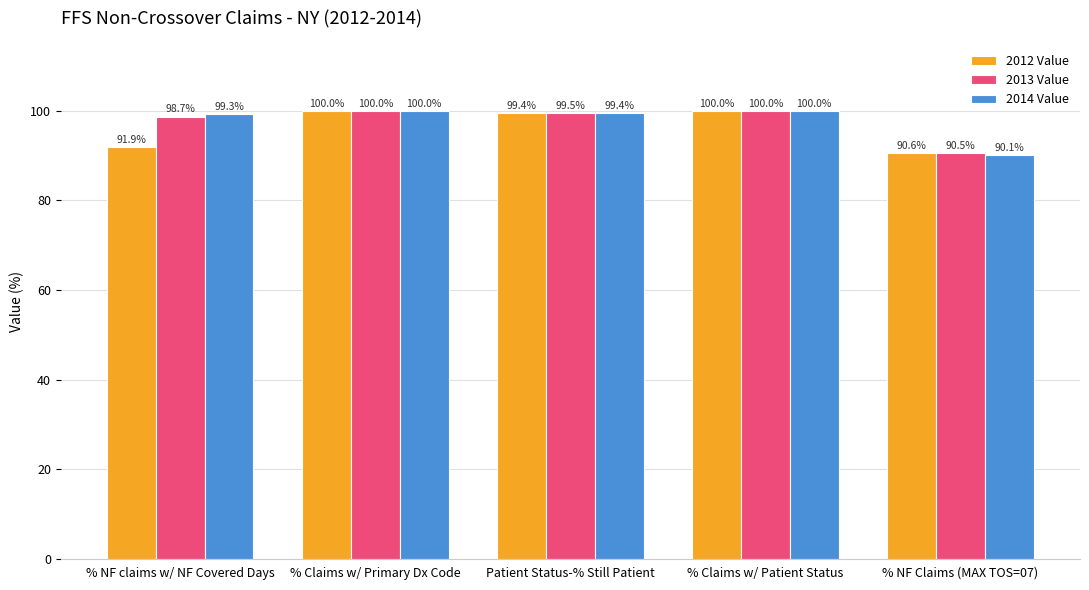

Count the number of categories in the chart.

5